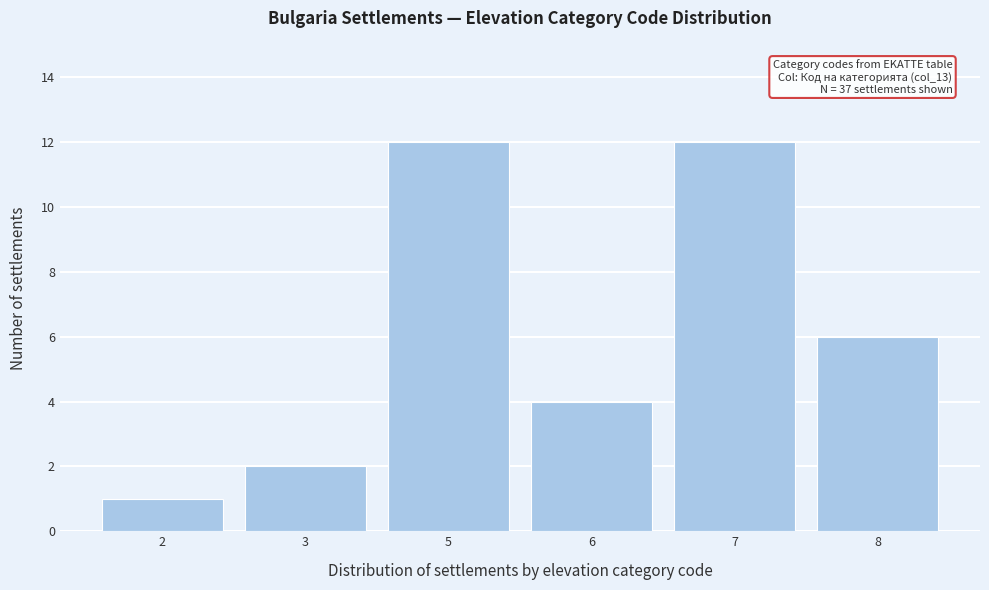

Reading right to left, what are all the values shown in this chart?

8=6	7=12	6=4	5=12	3=2	2=1